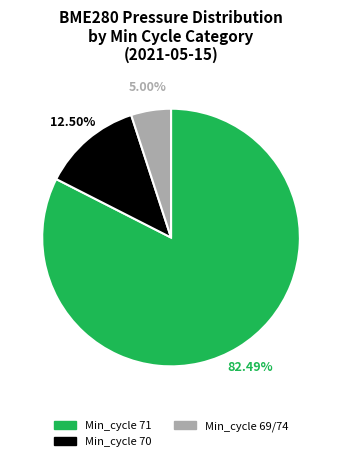

Is there any slice that represents more than half of the pie?

Yes